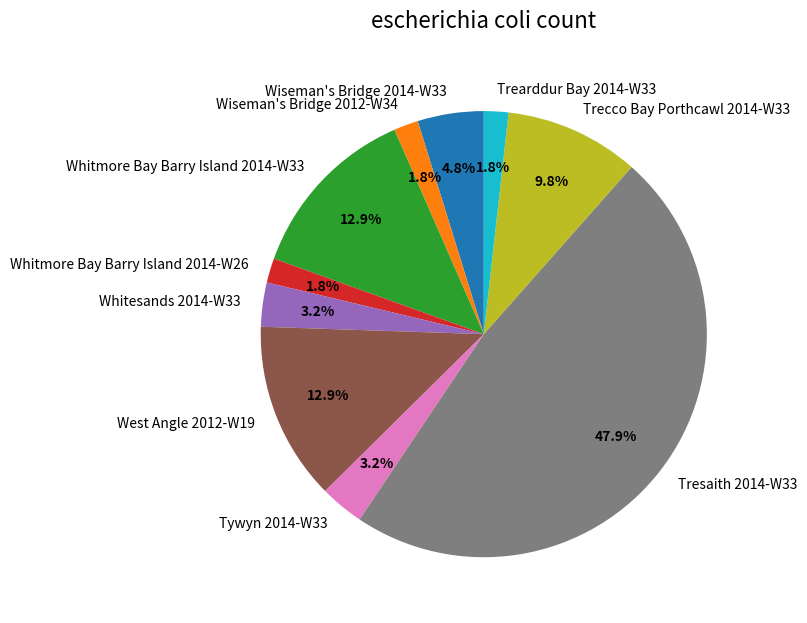

Is there any slice that represents more than half of the pie?

No